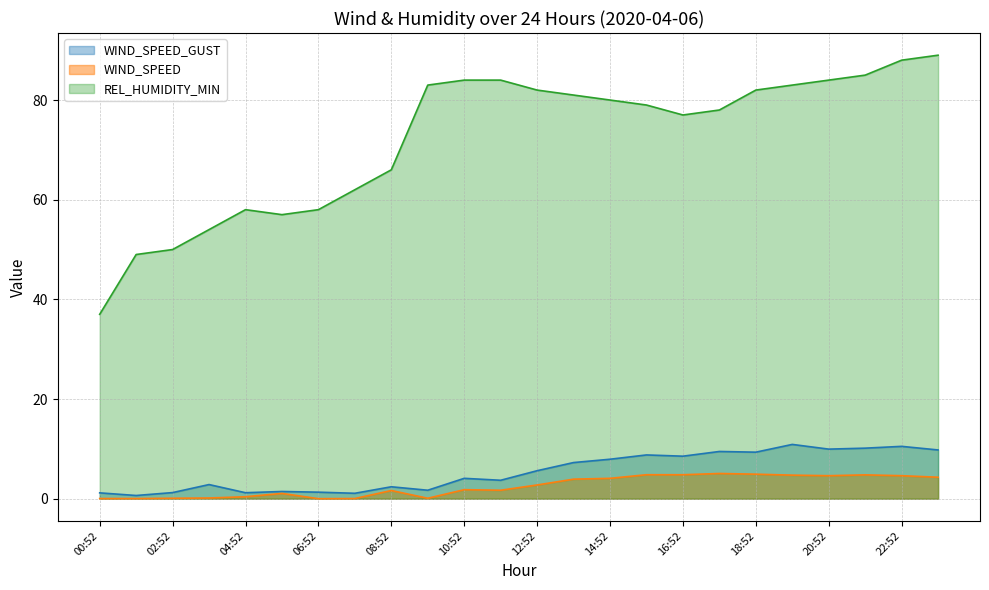

What is the maximum value shown in the chart?

89.0